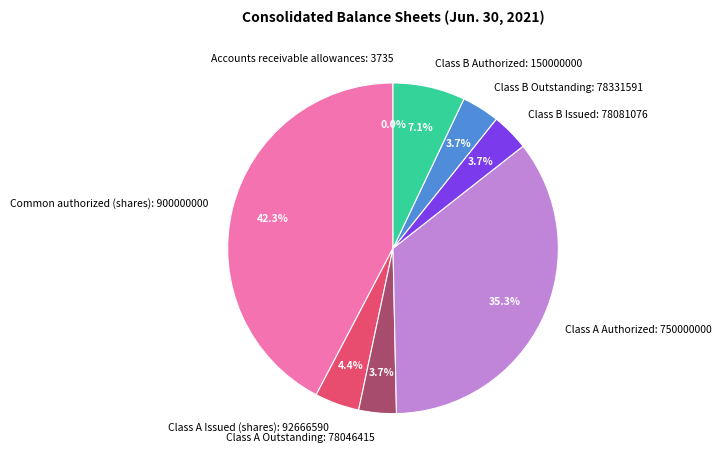

Which has a higher value, Class A Outstanding: 78046415 or Class B Authorized: 150000000?

Class B Authorized: 150000000